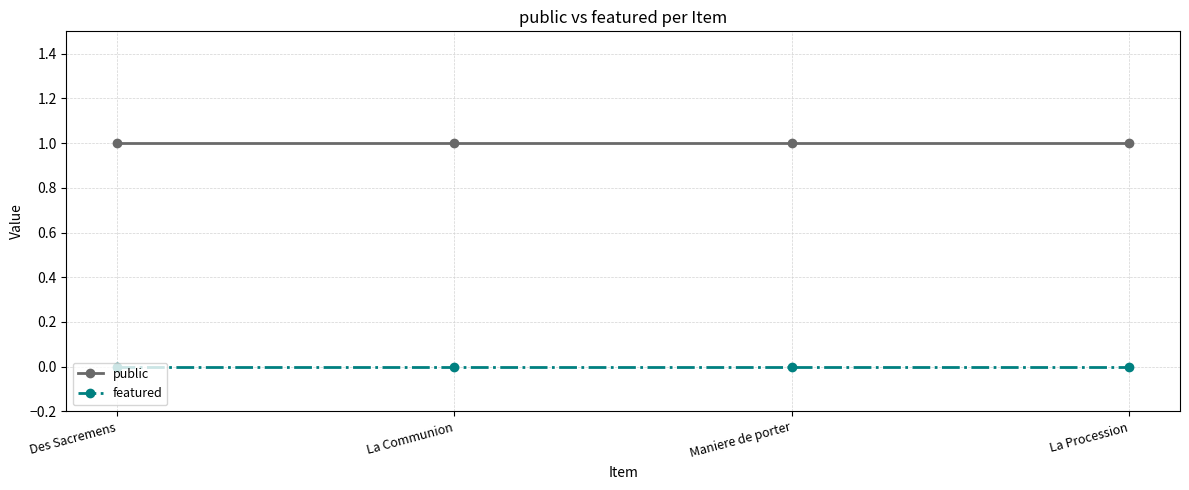

Is this an area chart (filled region under the line)?

No